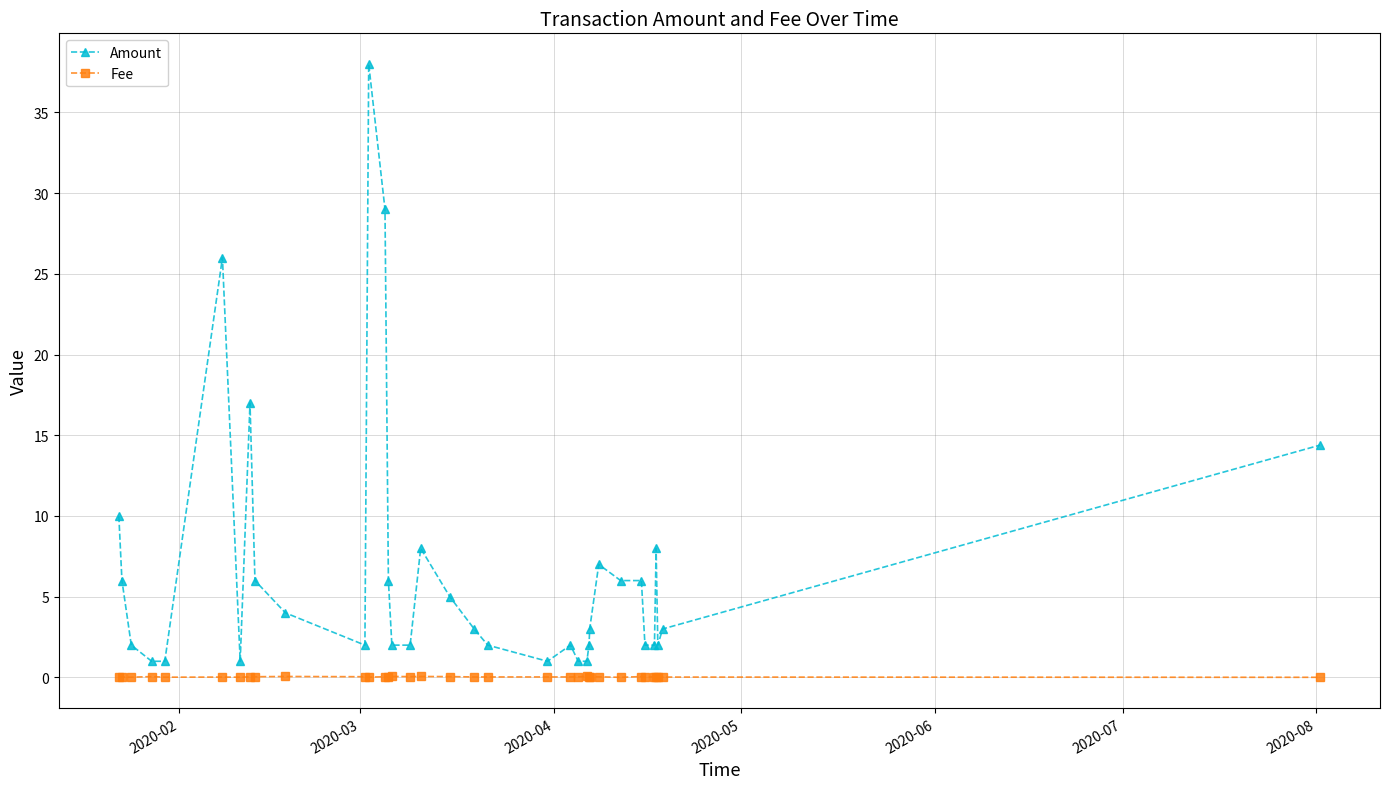

What is the greatest value displayed?

38.0